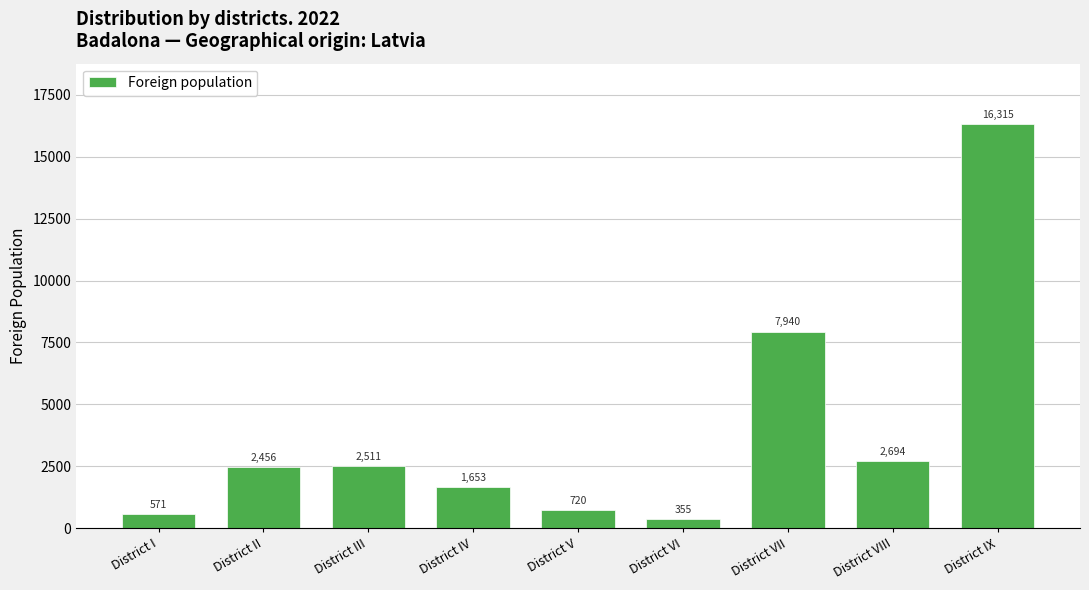

Approximately how many times larger is the value at District II compared to District I?

4.3